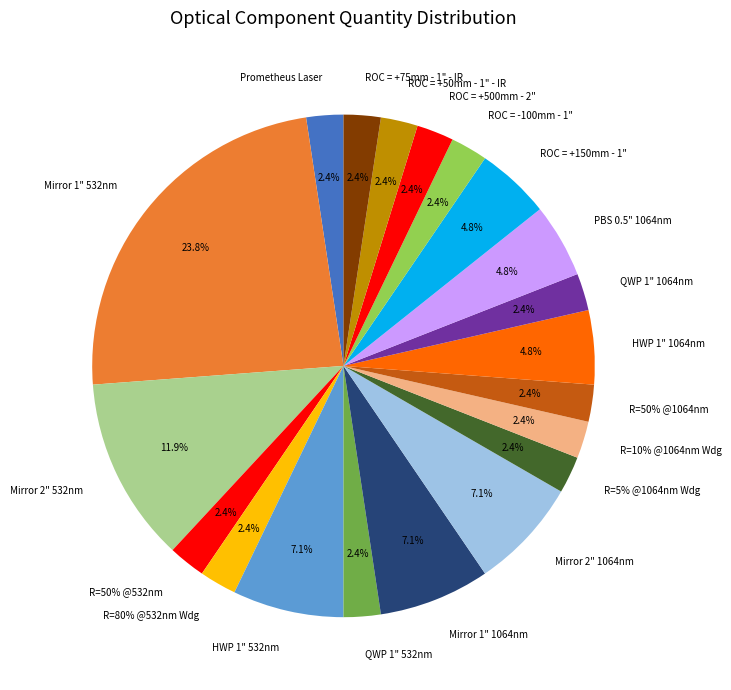

To the nearest percent, what is the average slice percentage?

5%